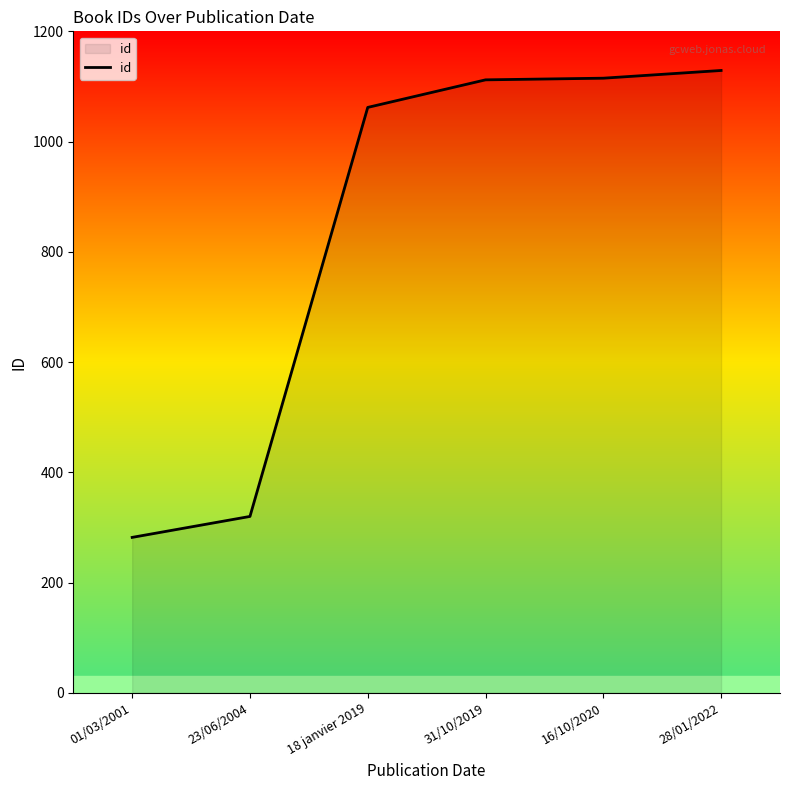

True or false: there are more than 2 points higher than both neighbors.

False